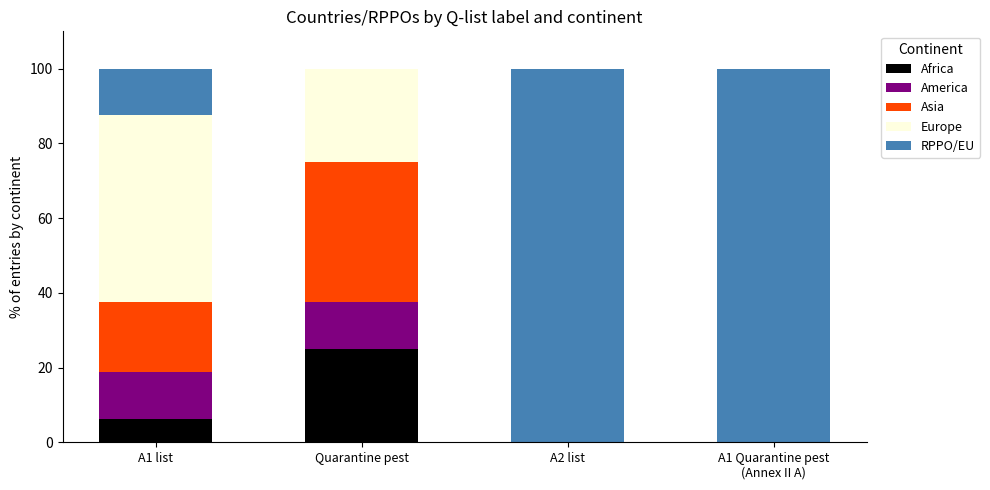

What are all the series names shown in the legend?

Africa, America, Asia, Europe, RPPO/EU